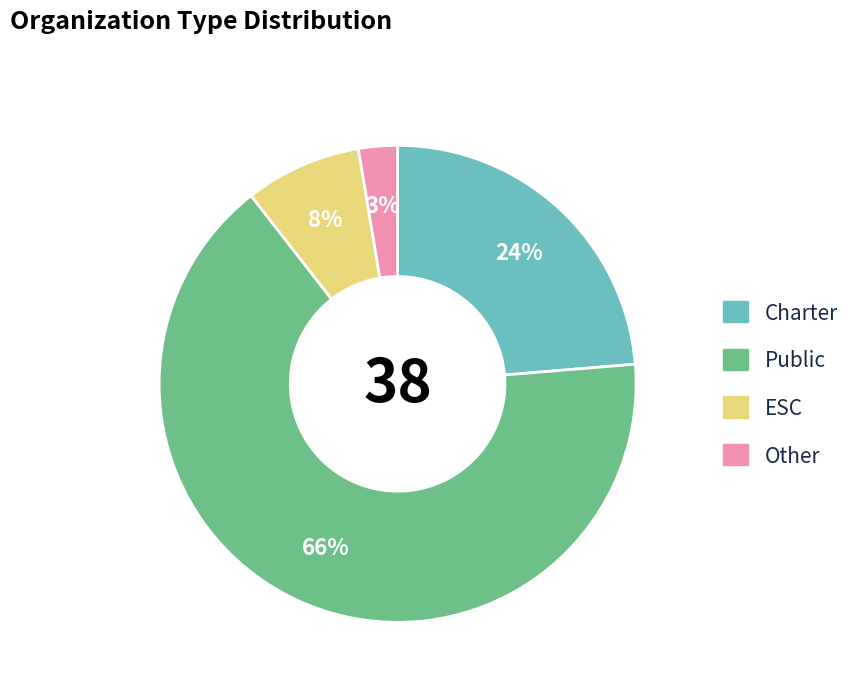

Combined, do Charter and ESC account for over 50%?

No